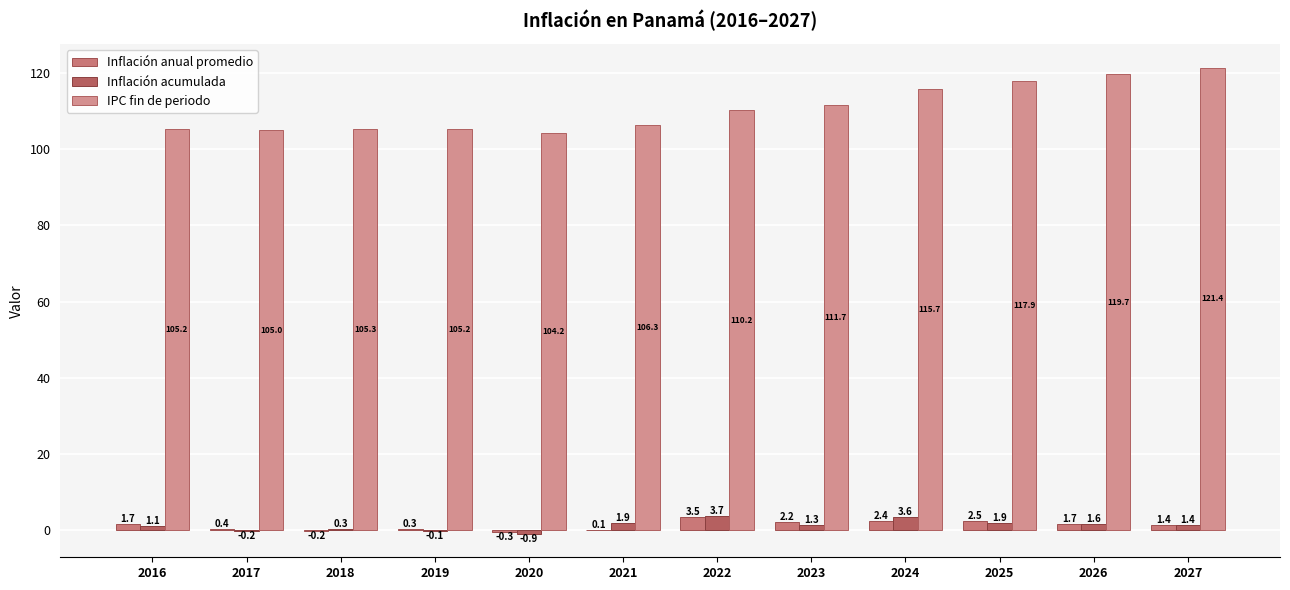

How many groups of bars are there?

12